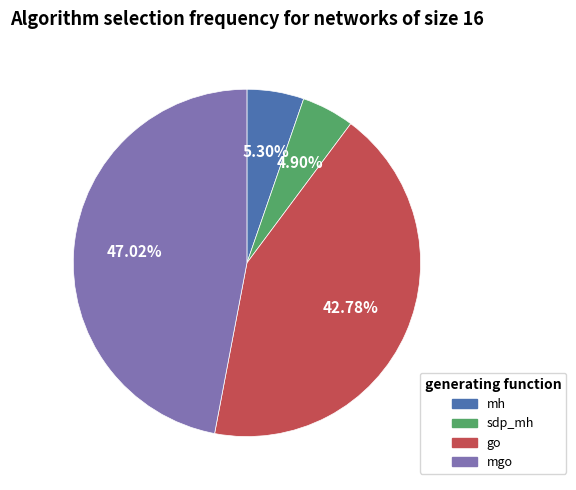

Does any single category account for the majority?

No